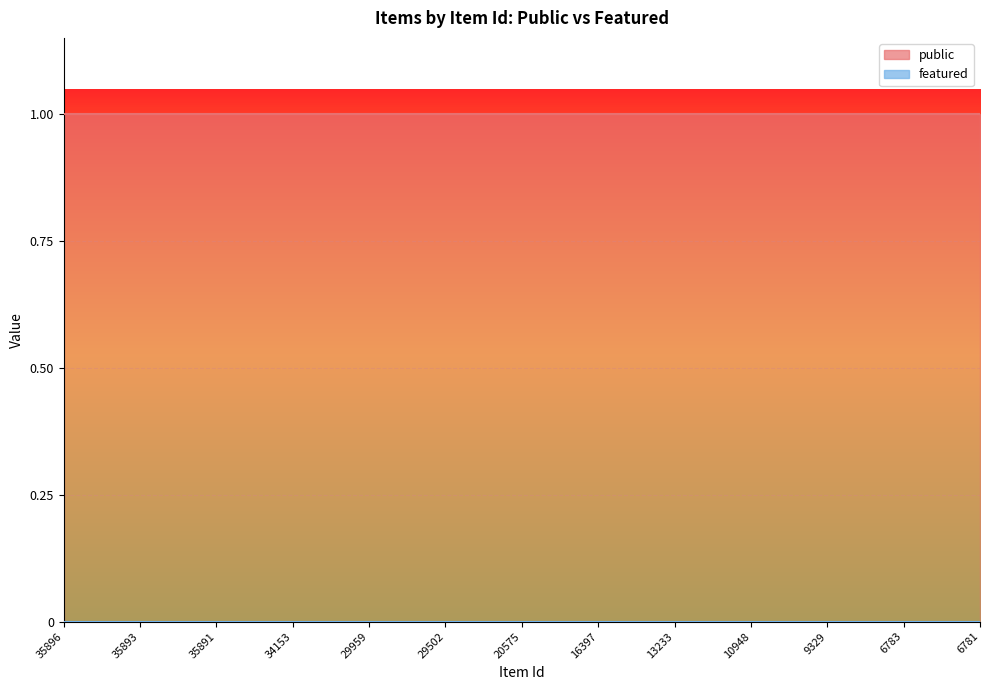

How many lines are shown in the chart?

2